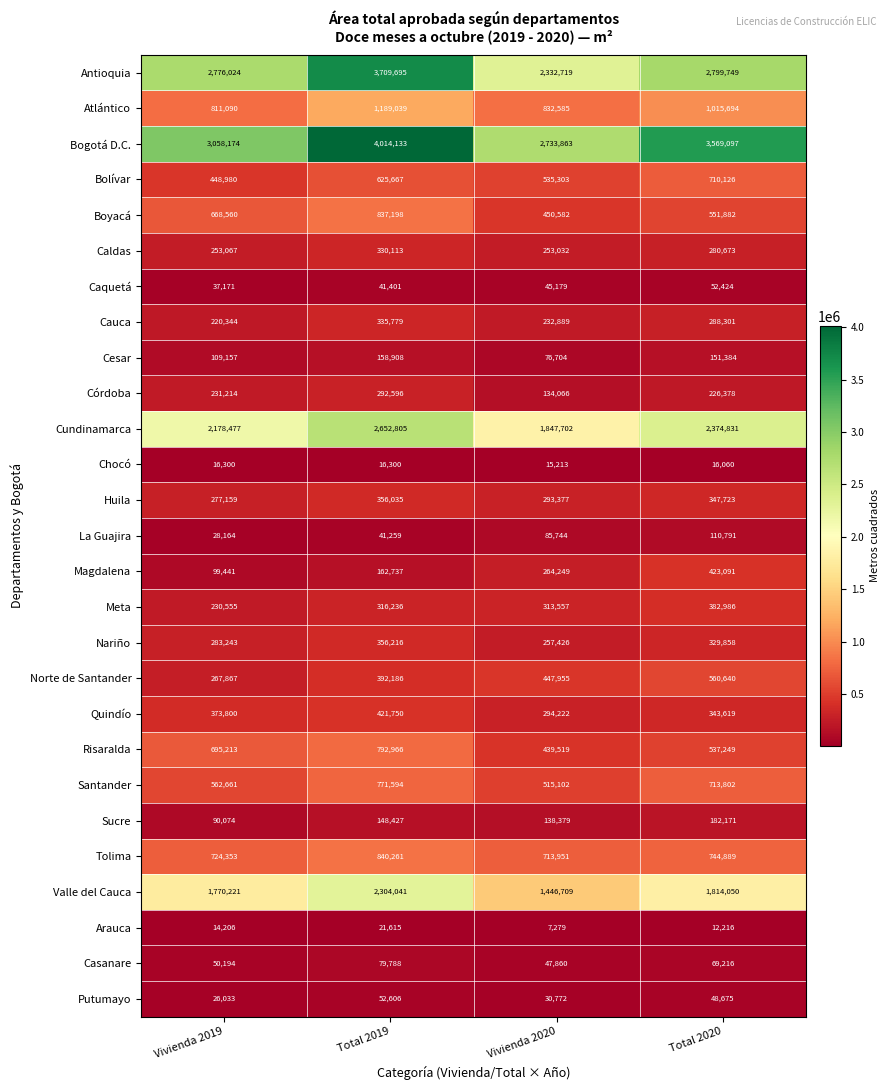

How many values in the Córdoba series are below 231214?

2